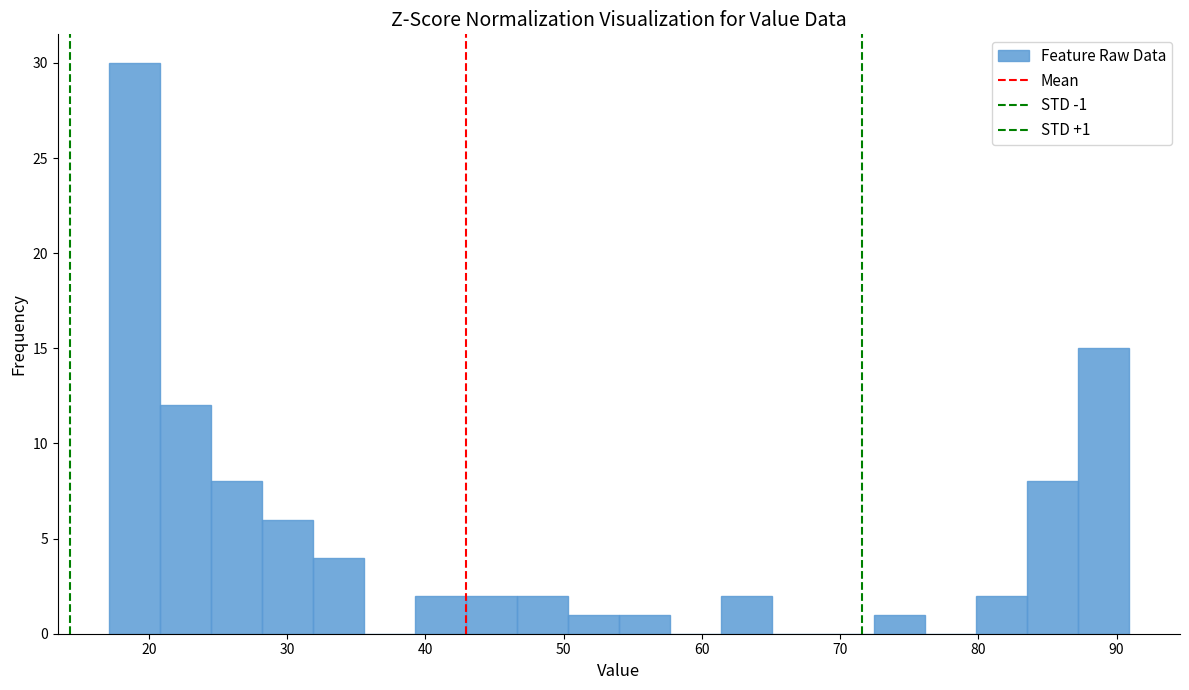

Around what value on the x-axis is the tallest bar? Give the approximate position of its centre, as read against the axis.

19